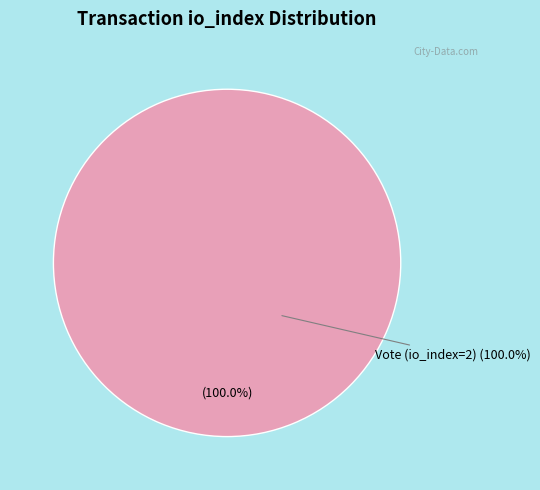

Which slice represents more than half of the pie?

Vote (io_index=2)